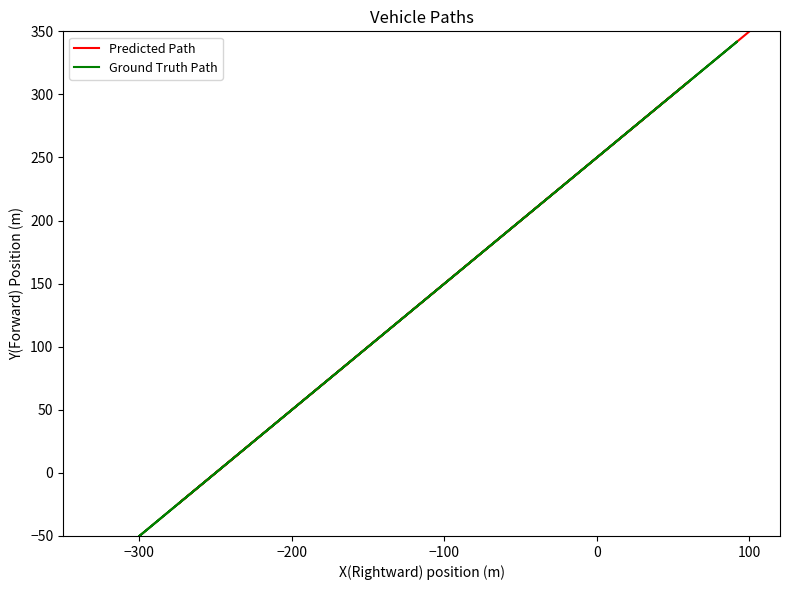

True or false: Predicted Path has a value of -21.8 at 9.

False